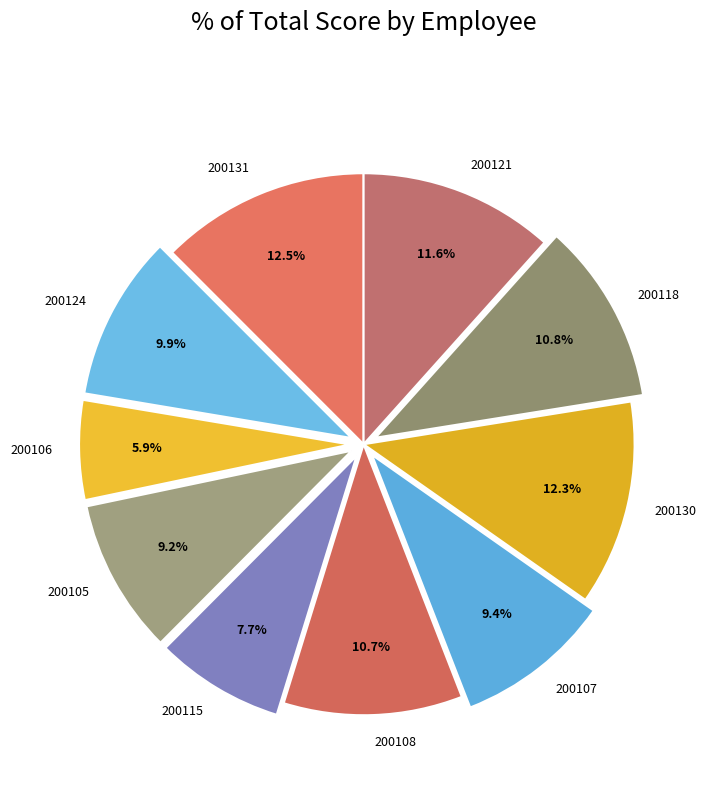

Between 200115 and 200121, which is larger?

200121